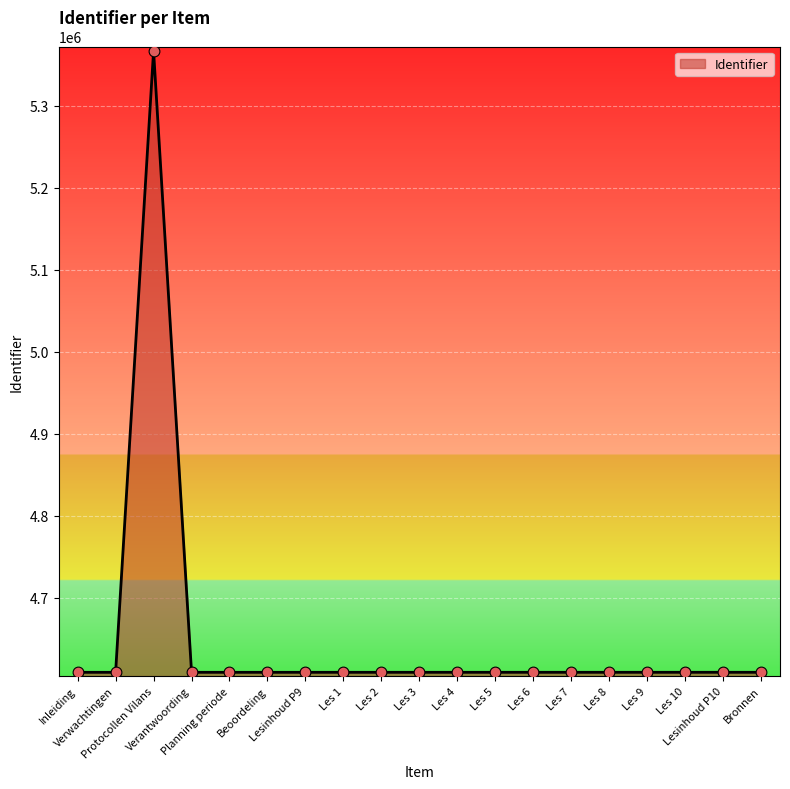

What is the change in value from Planning periode to Bronnen?

+25